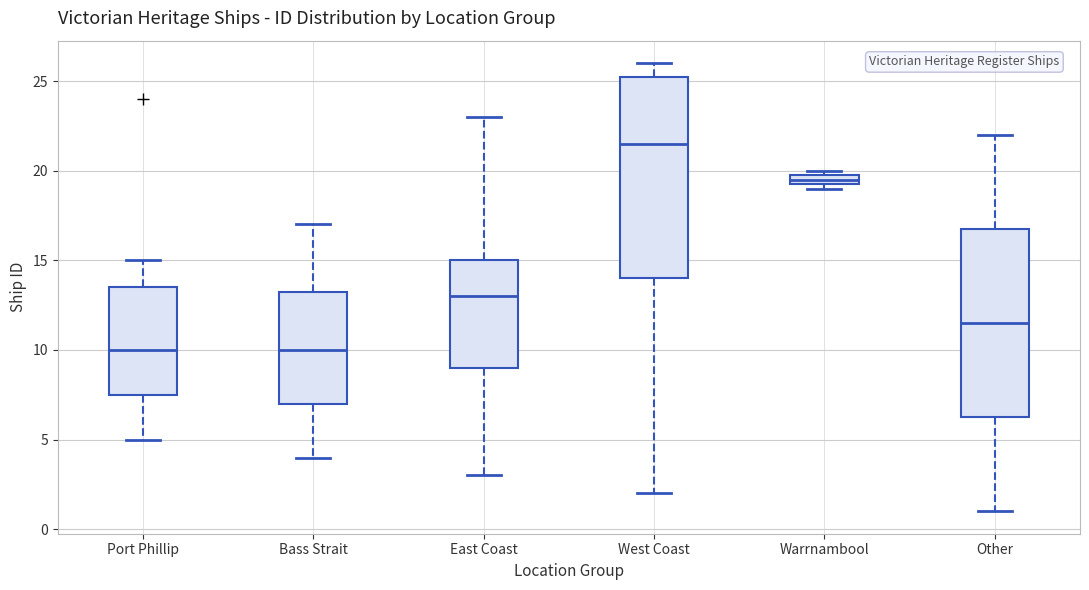

Comparing the boxes themselves (not the whiskers), which one is the tallest?

West Coast